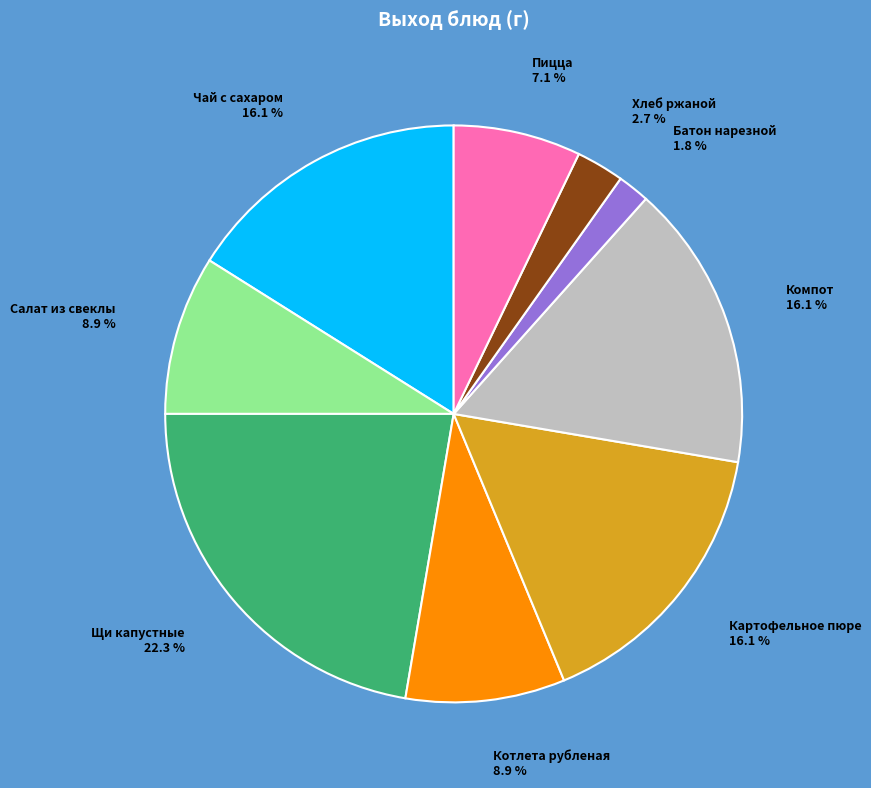

How many segments does this pie chart have?

9